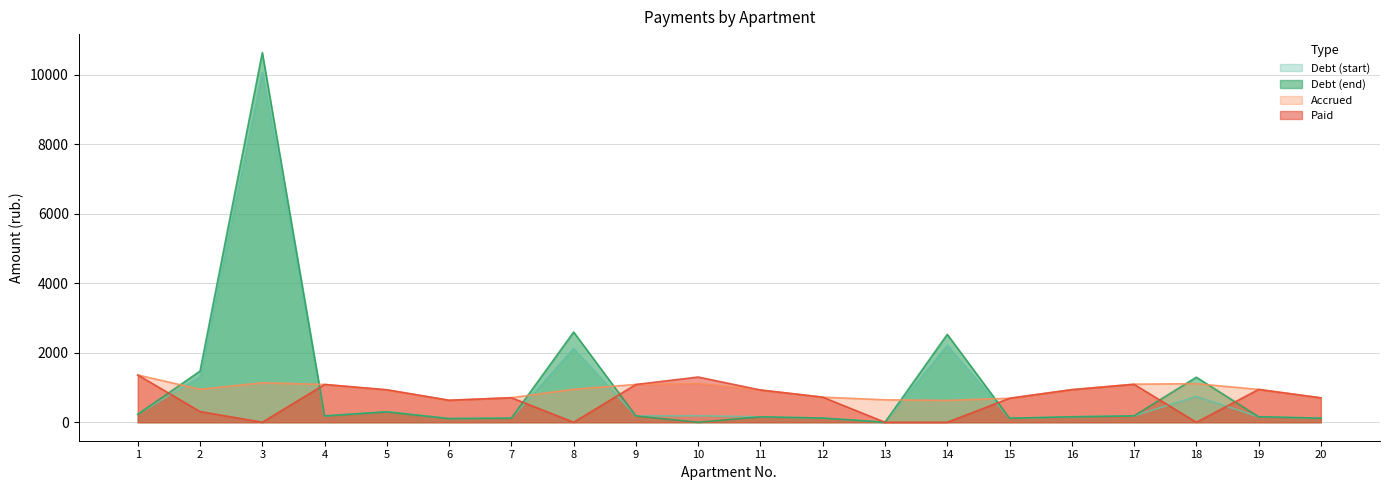

Which series changed the most between 13 and 15?

Paid